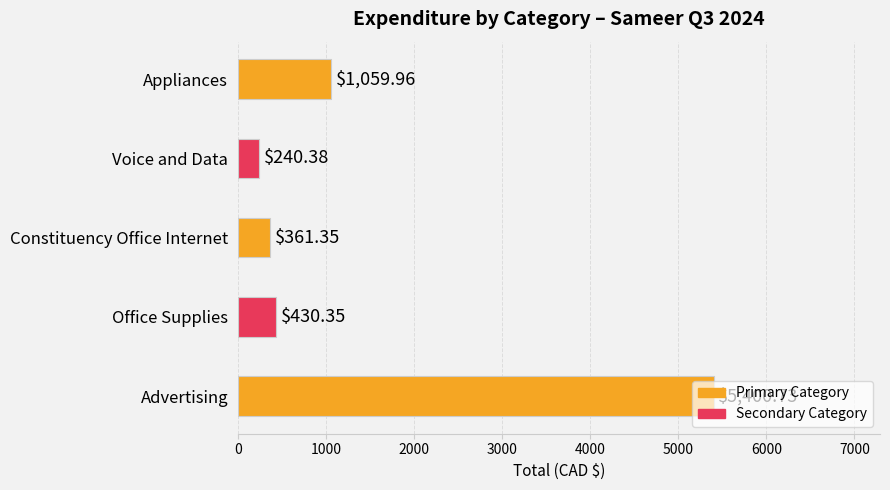

Which label corresponds to the smallest value in the chart?

Voice and Data